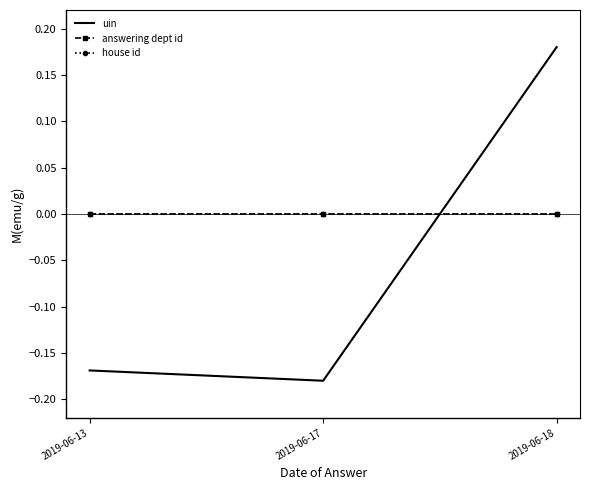

The uin series shows -0.2 at 2019-06-17. True or false?

True